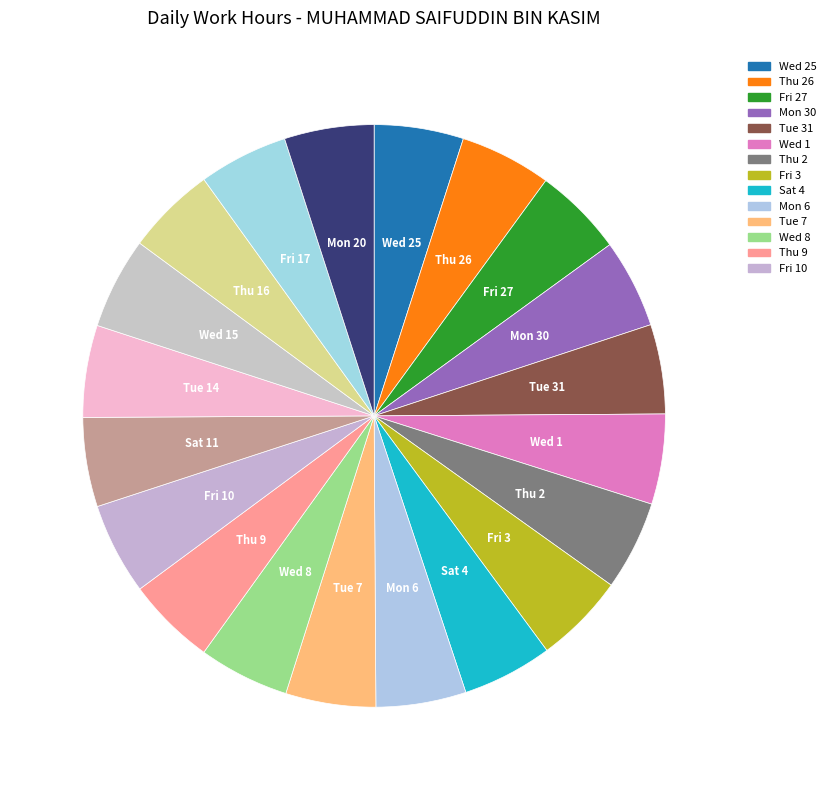

How many slices are in this pie chart?

20